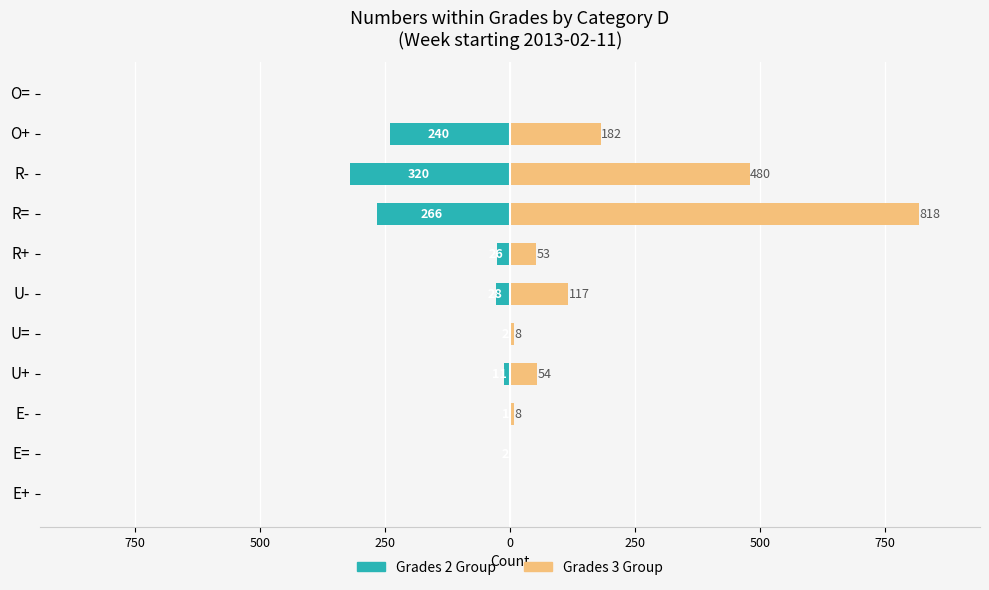

How many series are shown in this chart?

2